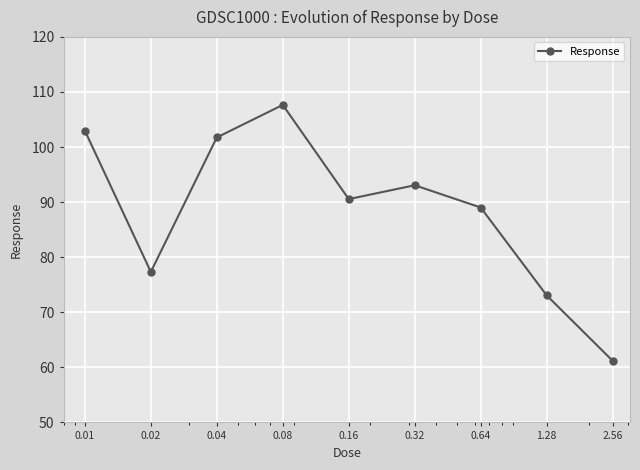

Reading left to right, transcribe all the data shown in this chart.

103.0	77.3	101.7	107.7	90.5	93.1	89.0	73.1	61.2